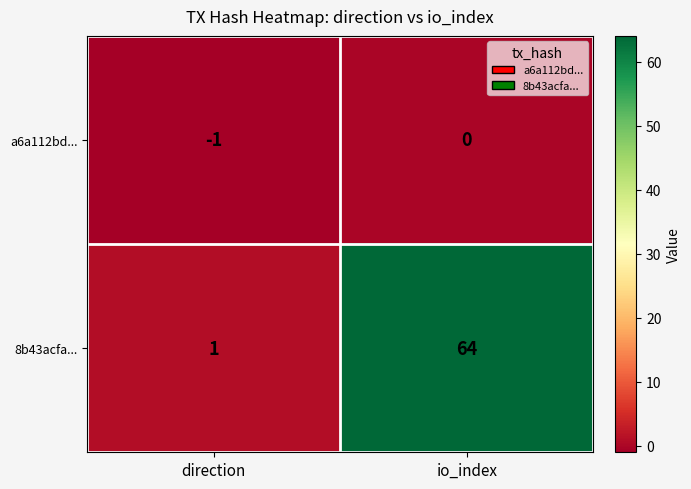

Which series changed the most between direction and io_index?

8b43acfa...